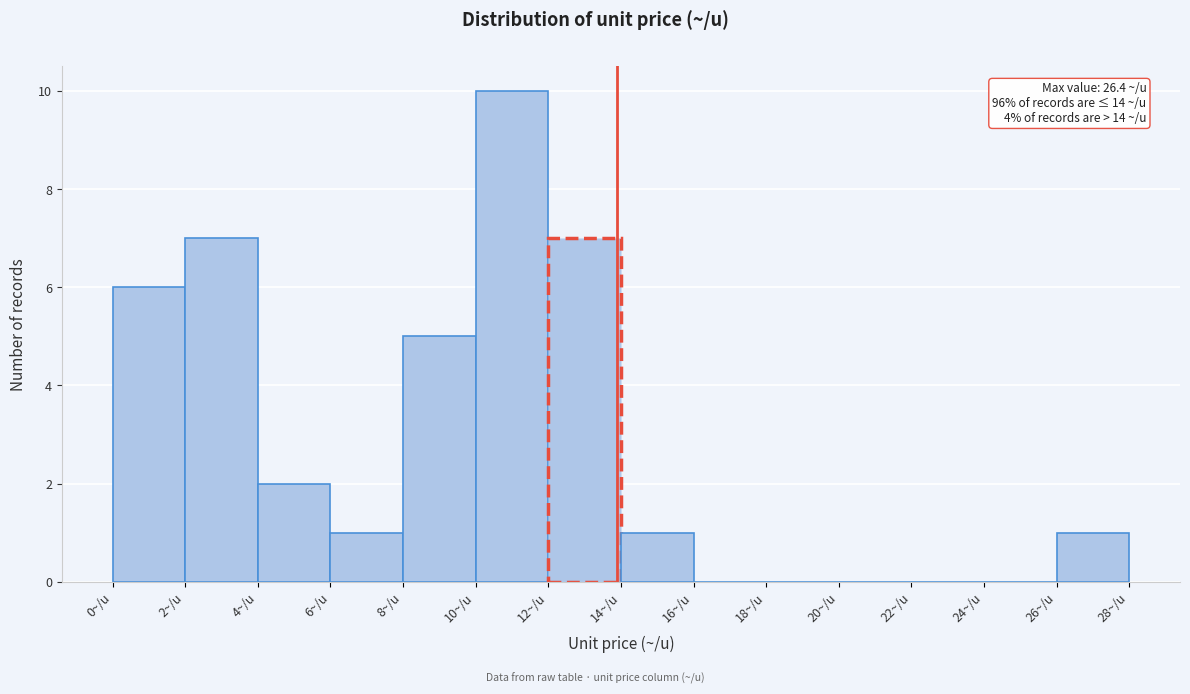

Over which range of the x-axis is the bar tallest?

10 to 12